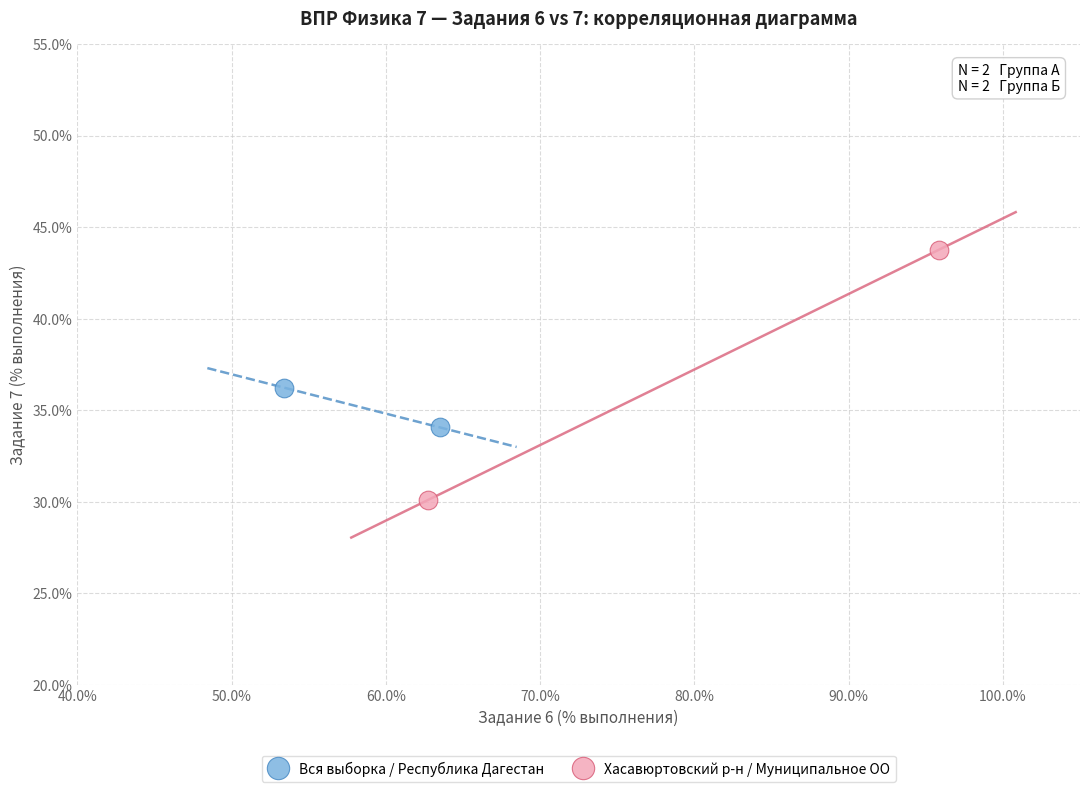

What are all the series names shown in the legend?

Вся выборка / Республика Дагестан, Хасавюртовский р-н / Муниципальное ОО